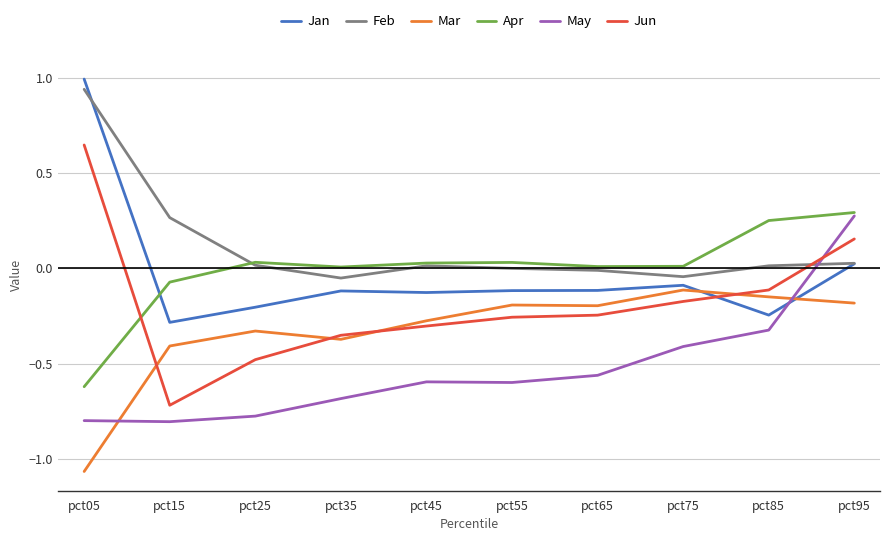

At which category does Feb reach its first local valley?

pct35